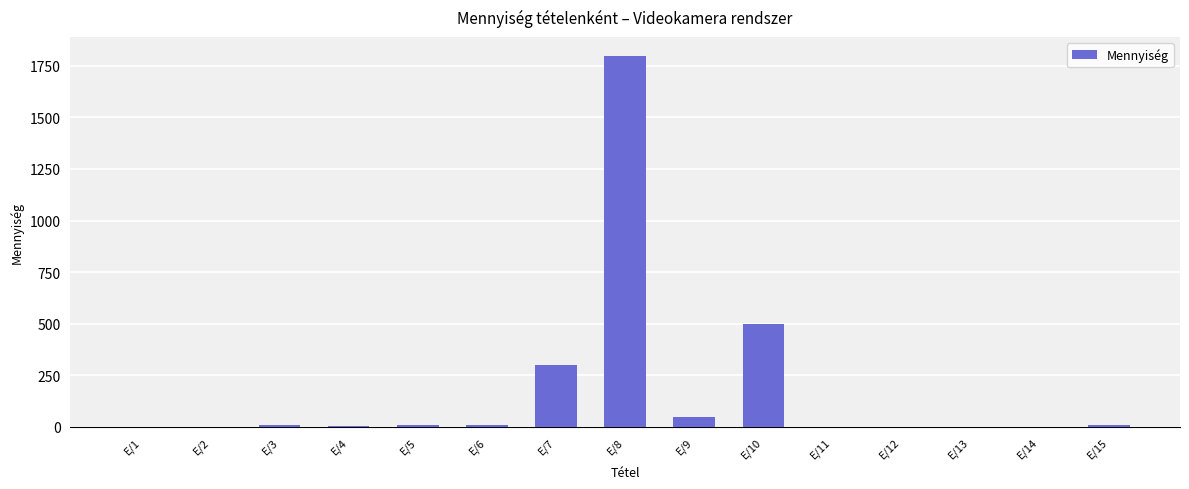

What is the greatest value displayed?

1800